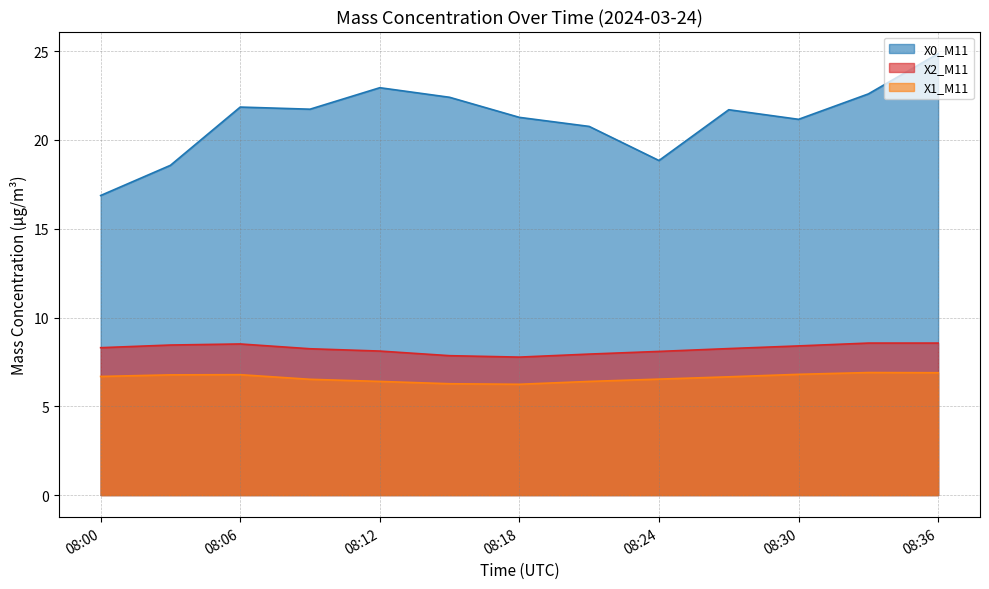

Which series has the largest range (max minus min)?

X0_M11